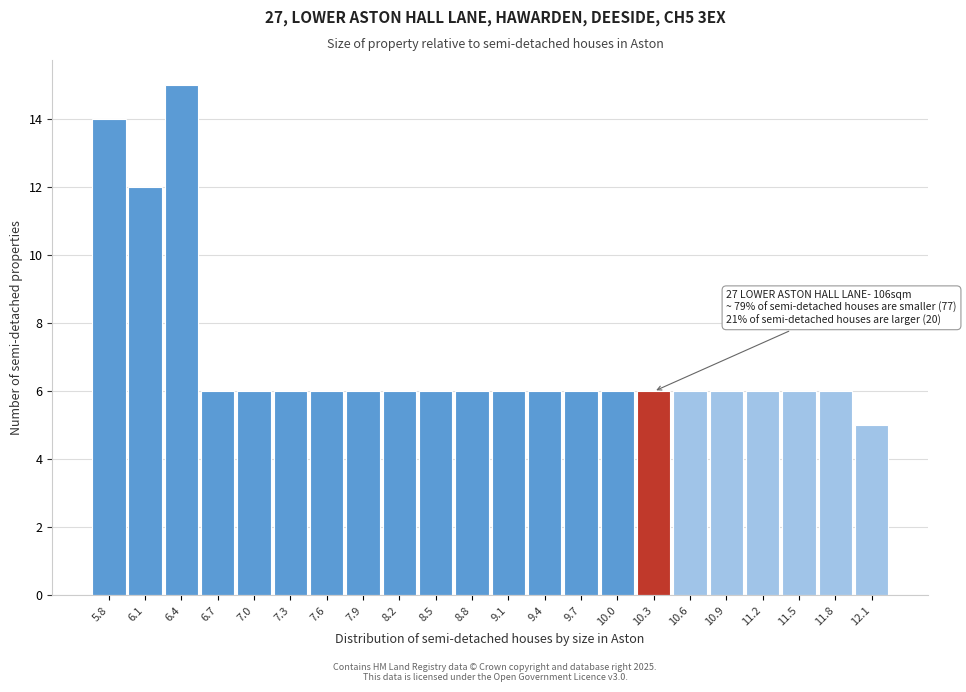

Reading right to left, extract all data points from this chart.

5	6	6	6	6	6	6	6	6	6	6	6	6	6	6	6	6	6	6	15	12	14